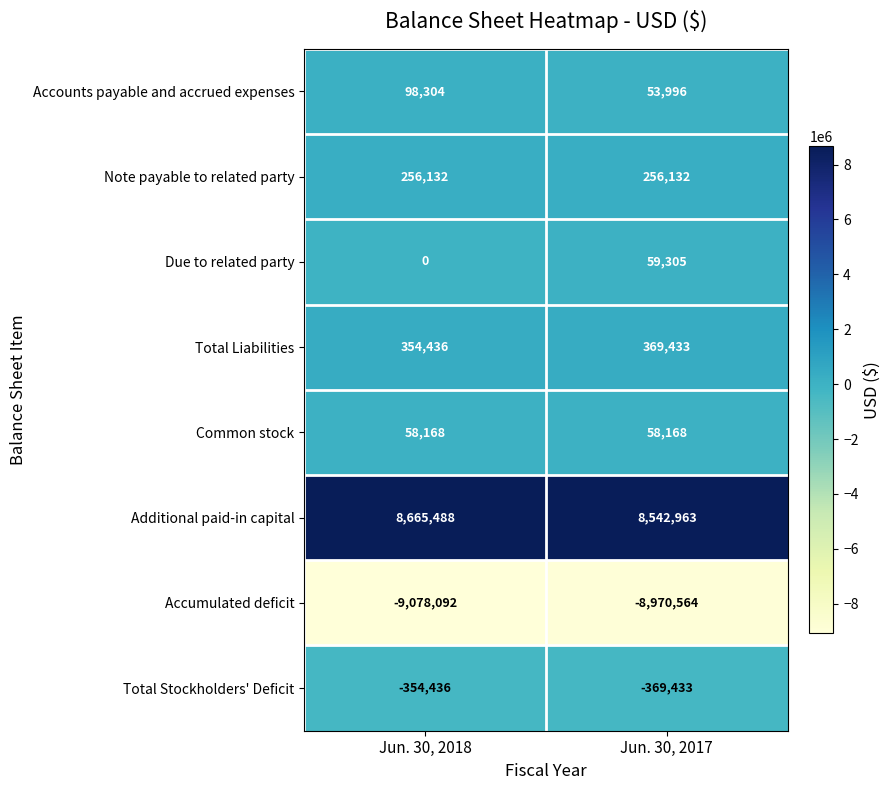

List the series in order of their peak value, lowest first.

Accumulated deficit, Total Stockholders' Deficit, Common stock, Due to related party, Accounts payable and accrued expenses, Note payable to related party, Total Liabilities, Additional paid-in capital